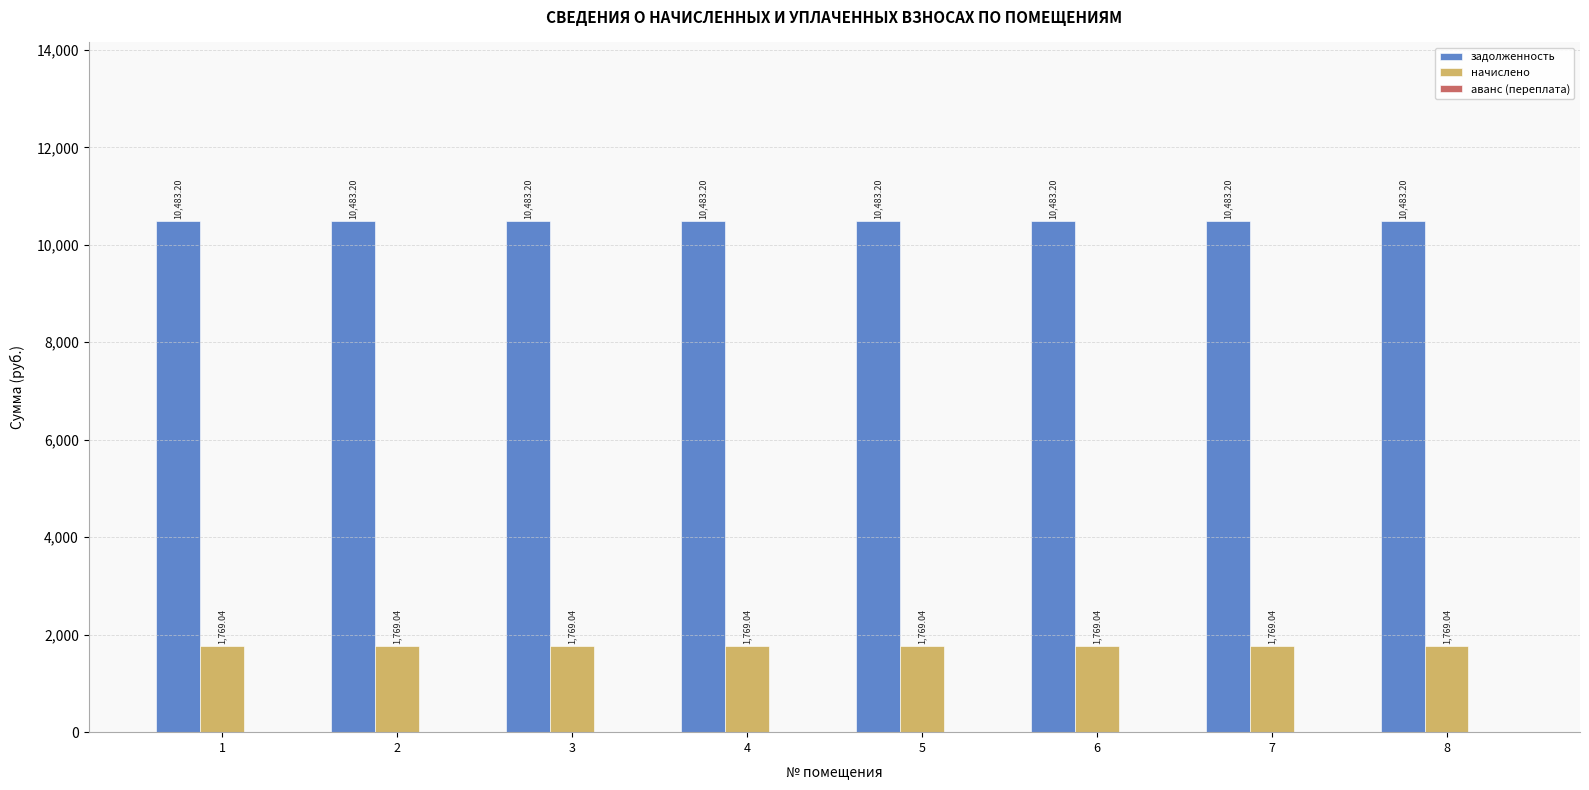

Rank the series by their average value, from highest to lowest.

задолженность, начислено